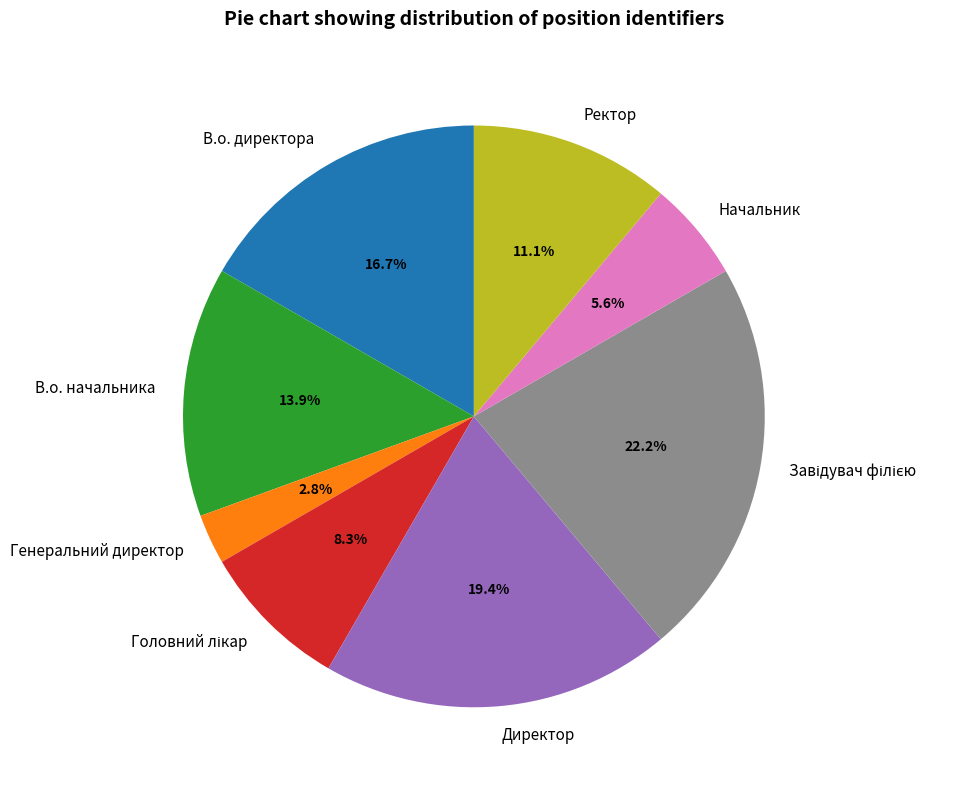

Approximately how many times larger is the value at В.о. начальника compared to Начальник?

2.5